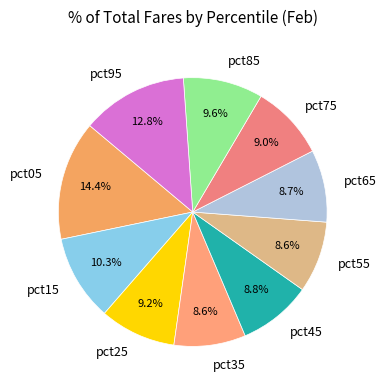

Is there any slice that represents more than half of the pie?

No